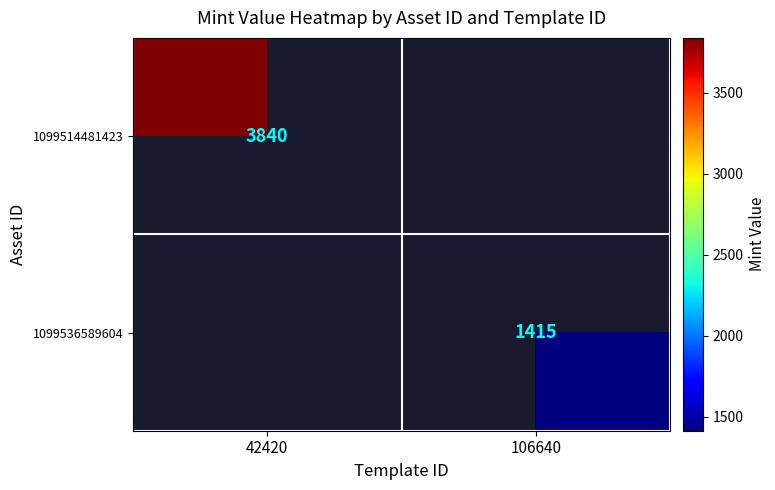

True or false: 1099536589604 has a value of 528 at 106640.

False